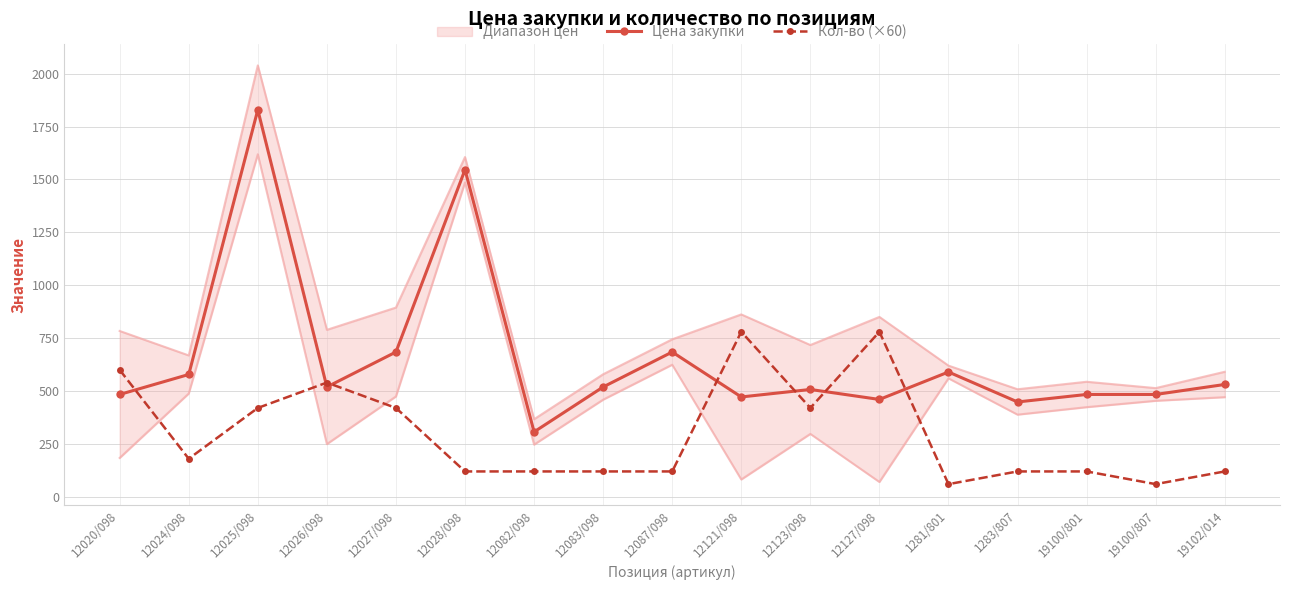

Which category has the highest value in the Цена закупки series?

12025/098